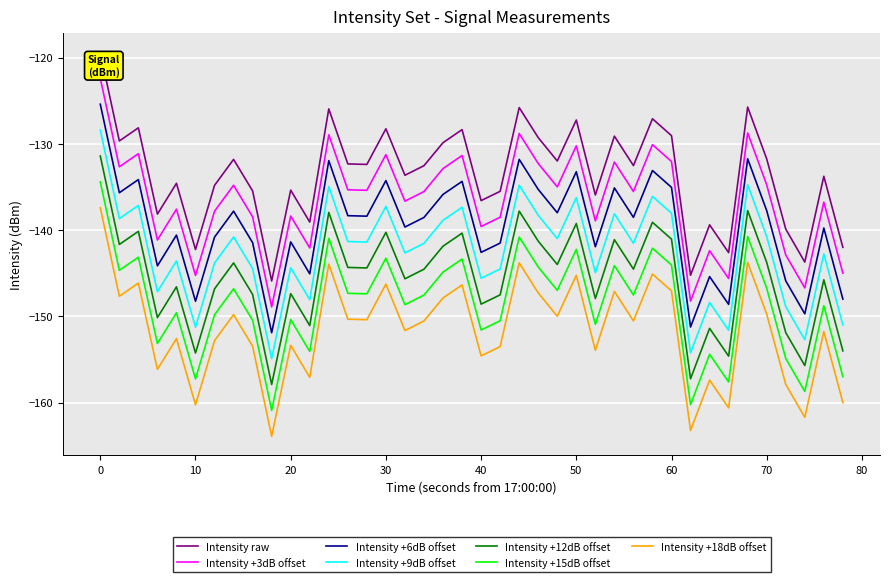

What is the greatest value displayed?

-119.4